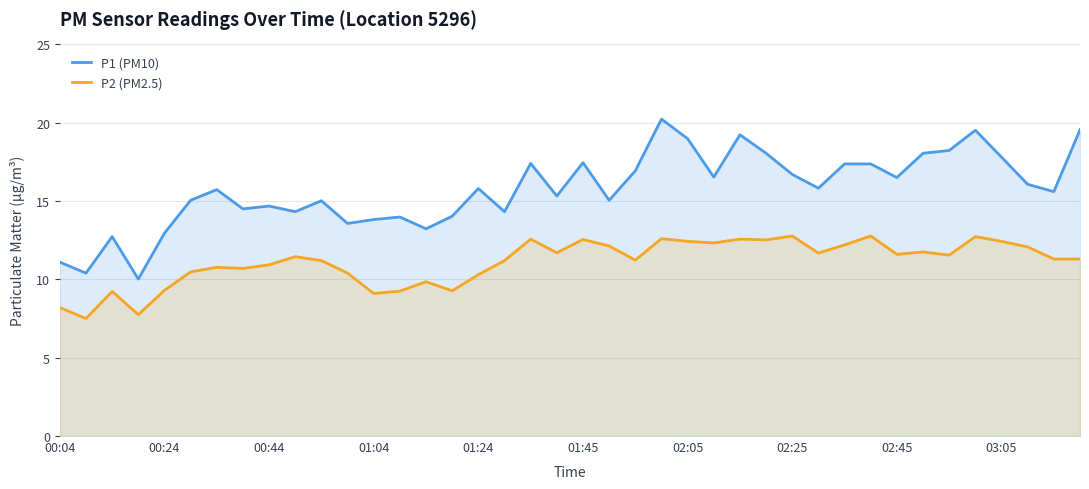

What is the total value across all series at 02:05?

31.4